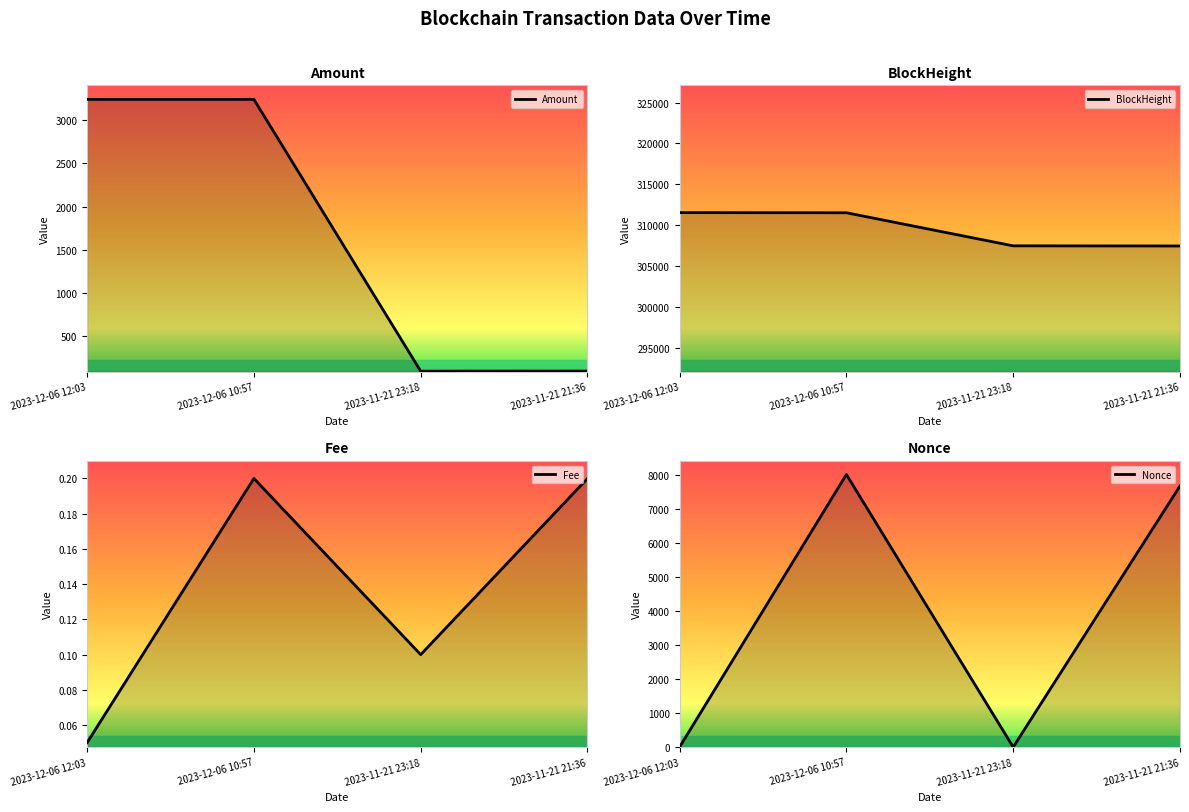

Between which two adjacent categories do Amount line and Nonce line first intersect?

2023-12-06 12:03 and 2023-12-06 10:57